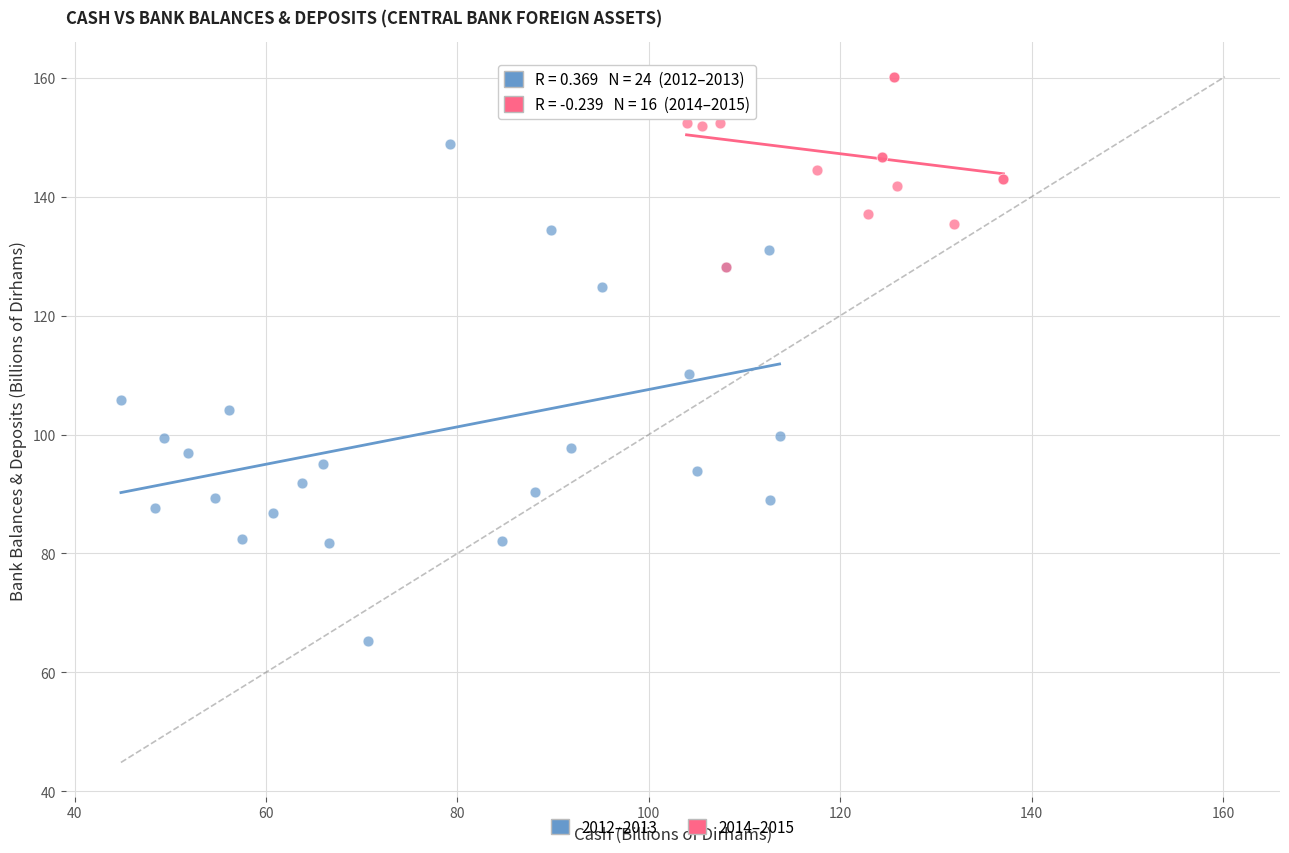

What are all the series names shown in the legend?

2012–2013, 2014–2015